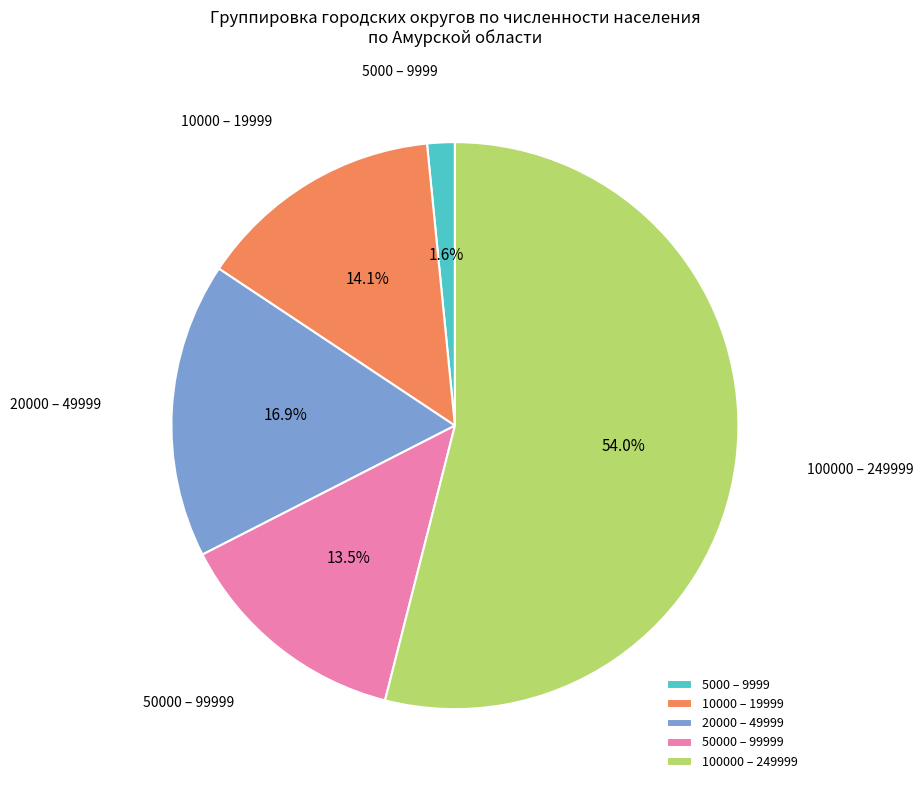

What is the ratio of the value at 20000 – 49999 to the value at 10000 – 19999?

1.2